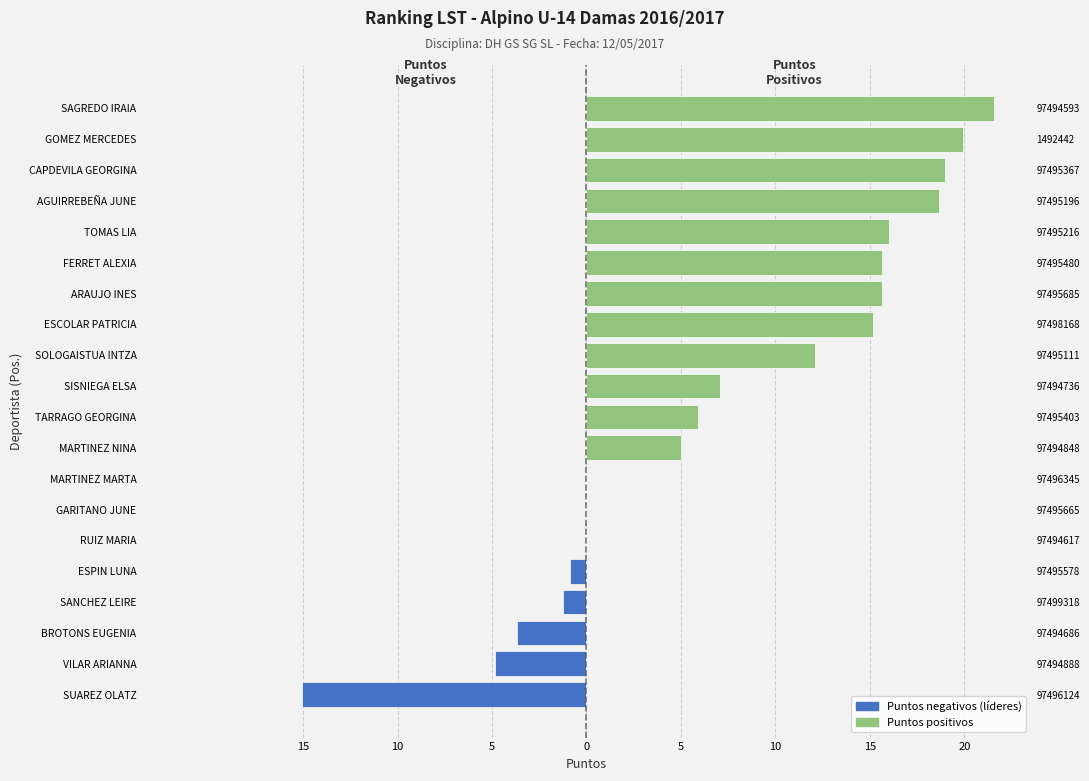

What is the smallest value displayed?

-15.1